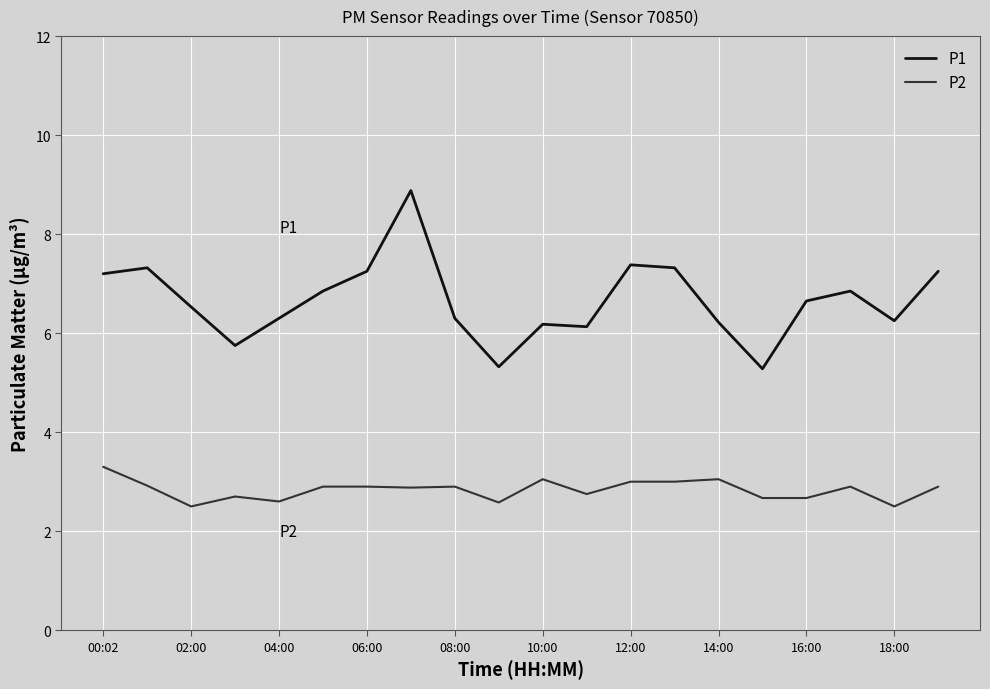

Which series has the largest total across all categories?

P1